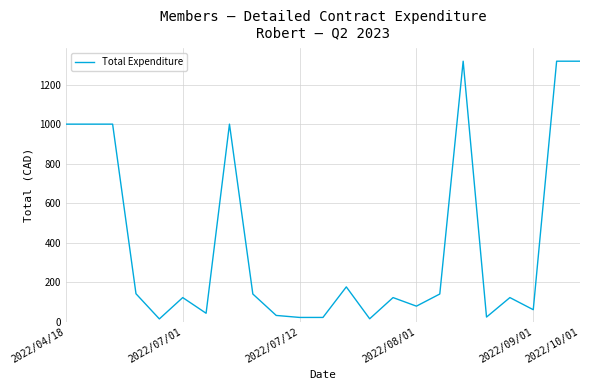

Is it true that the value at 2022/10/01 is 787.6?

False